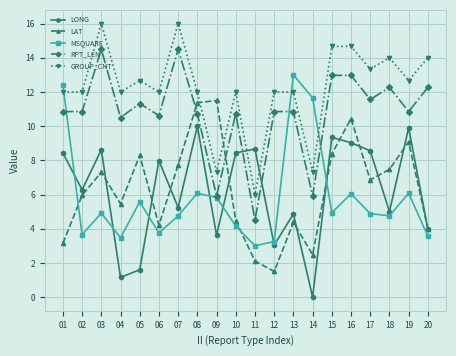

Between which two adjacent categories do LONG and MSQUARE first intersect?

01 and 02